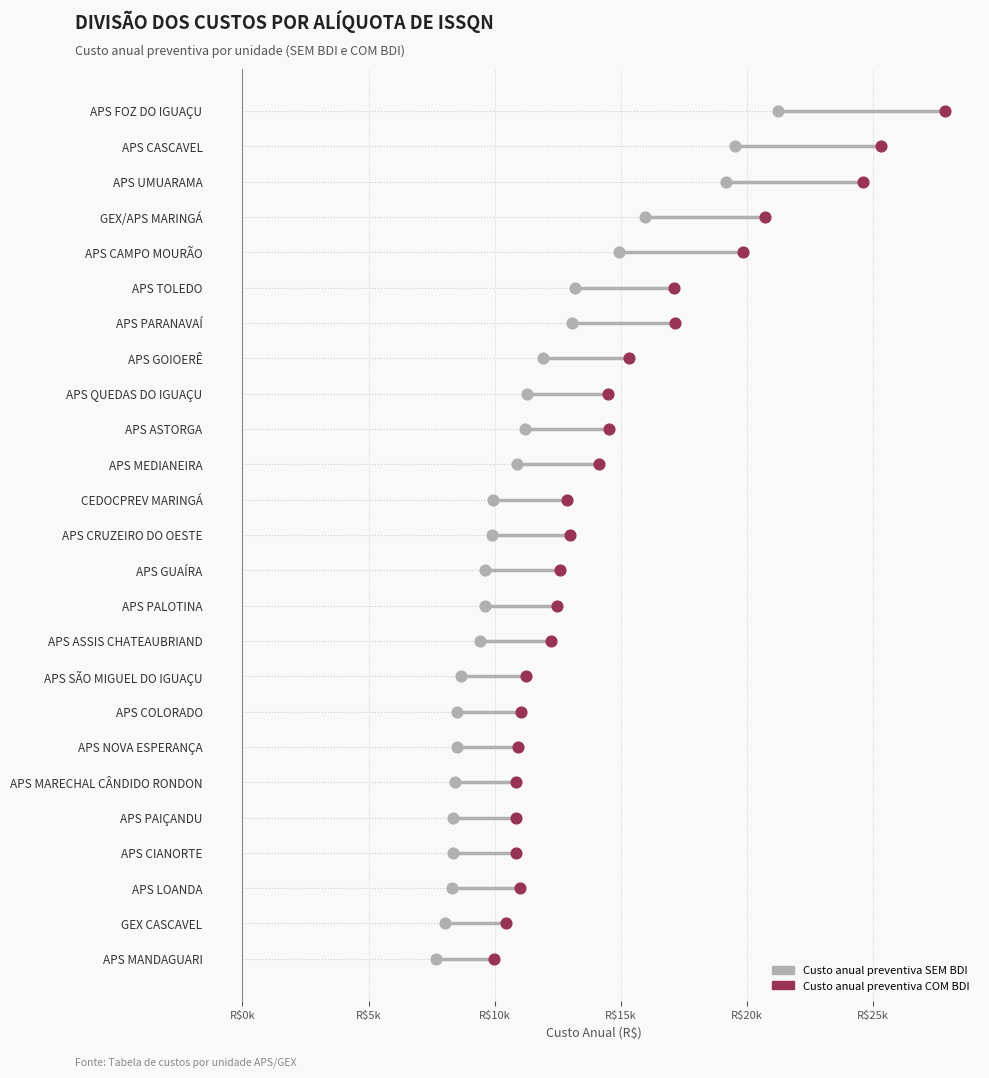

What are all the series names shown in the legend?

Custo anual preventiva SEM BDI, Custo anual preventiva COM BDI